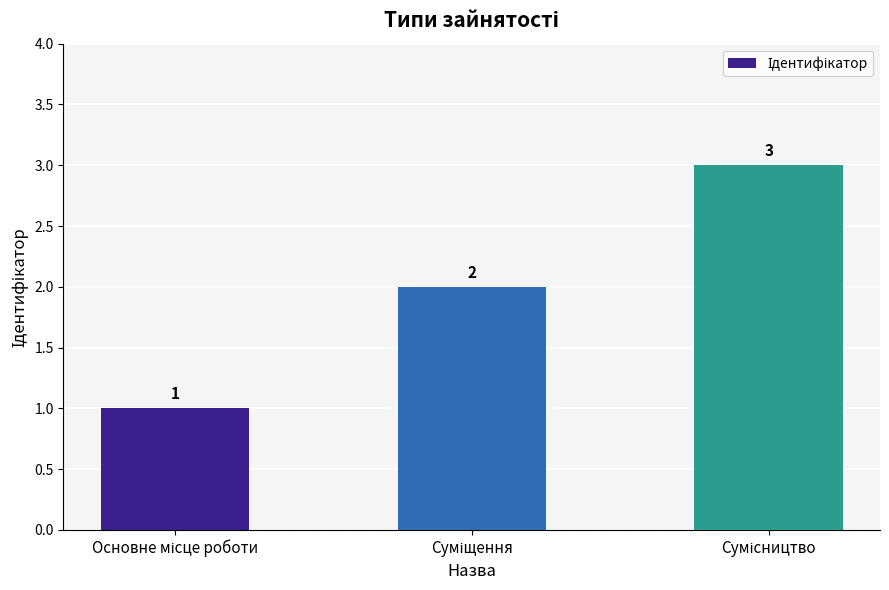

How many data points are less than 2?

1